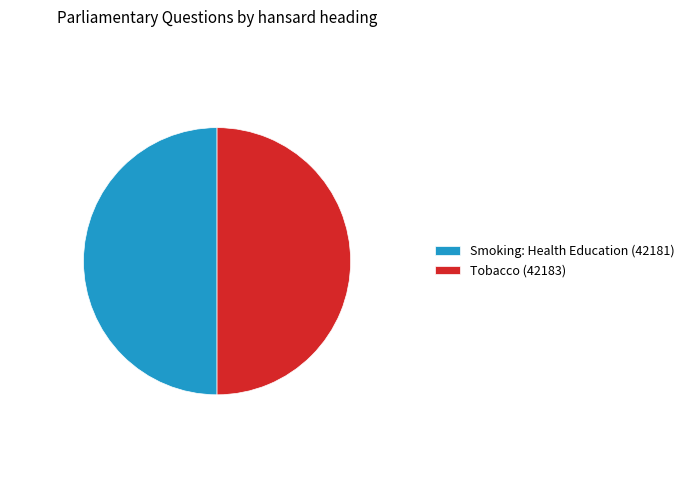

Approximately how many times larger is the value at Tobacco (42183) compared to Smoking: Health Education (42181)?

1.0